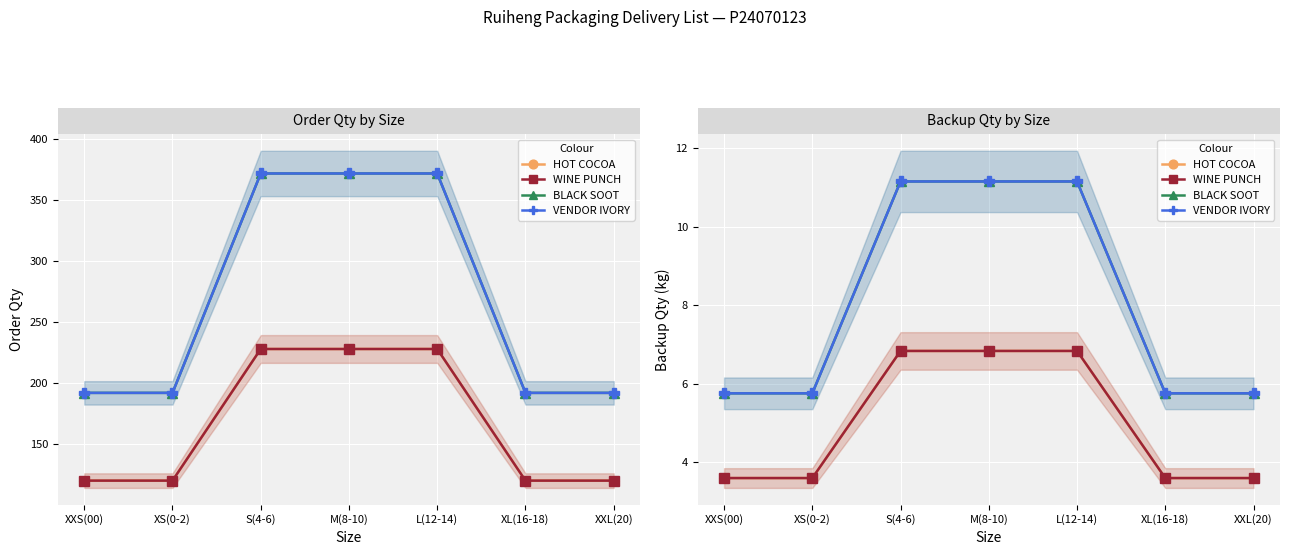

Is the value of WINE PUNCH at XXS(00) greater than the value of BLACK SOOT at XL(16-18)?

No